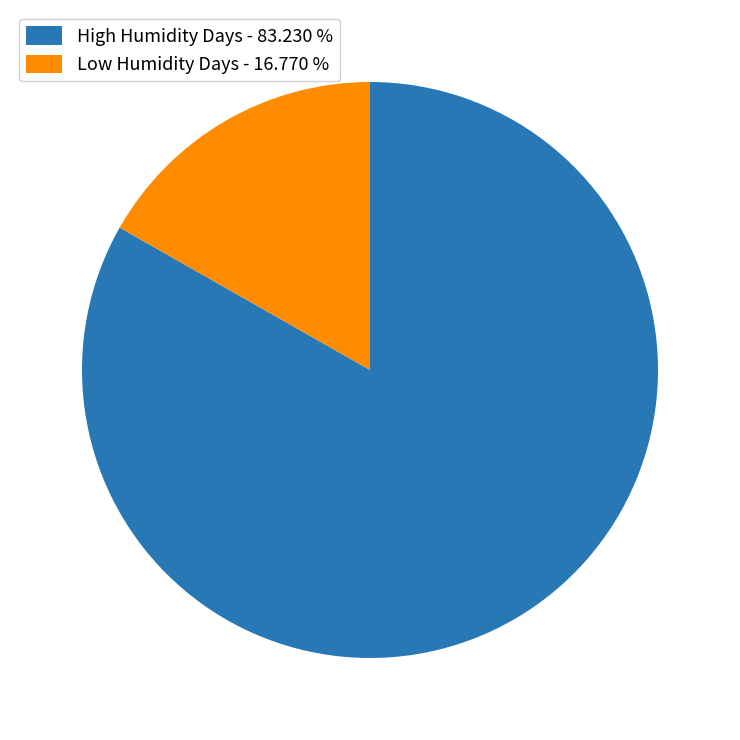

Rank the categories by value from highest to lowest.

High Humidity Days - 83.230 %, Low Humidity Days - 16.770 %